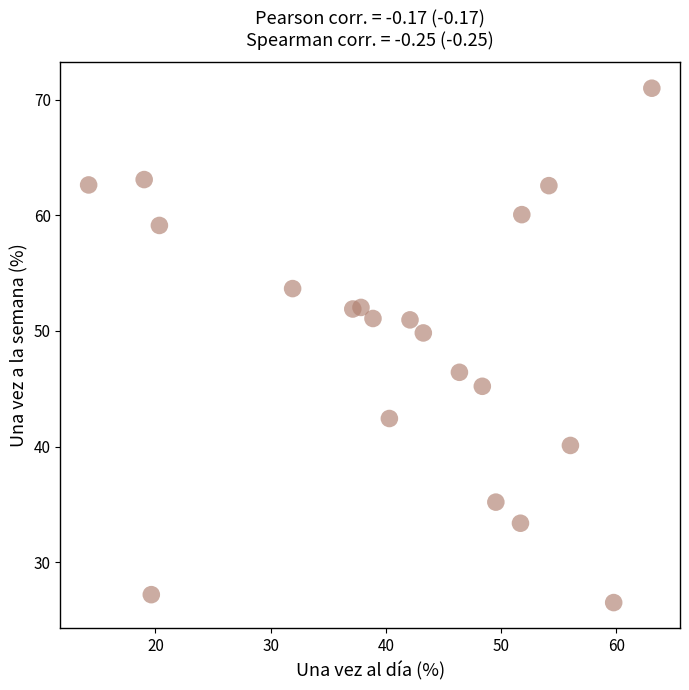

What is the range of X values (max minus min)?

48.9